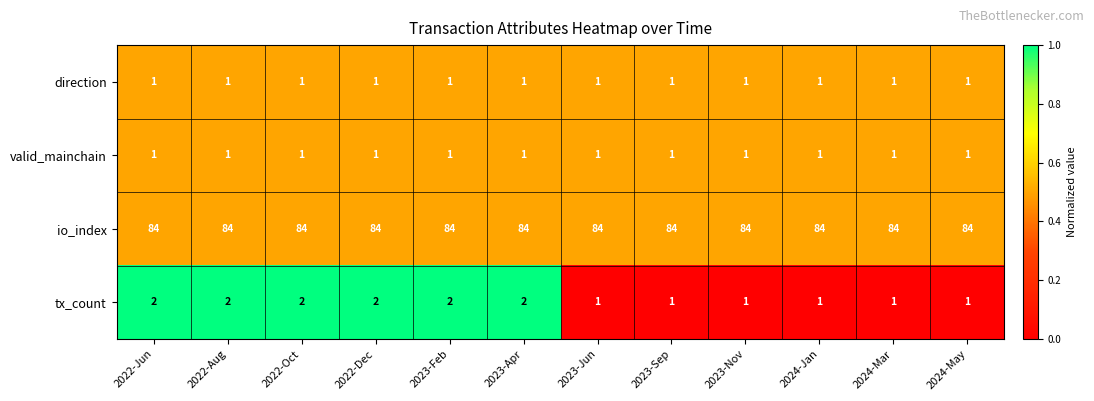

What is the total value across all series at 2024-May?

87